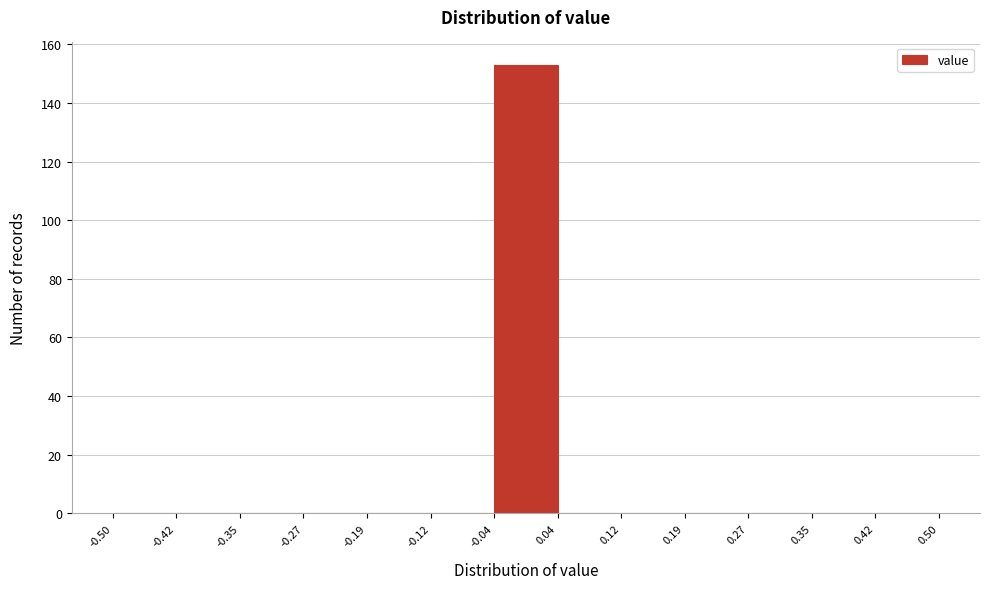

Reading left to right, transcribe this chart: for each bar, give the range it covers on the x-axis and its height. The values are not printed on the chart, so give them approximately, as read against the axis.

-0.50 to -0.42: 0
-0.42 to -0.35: 0
-0.35 to -0.27: 0
-0.27 to -0.19: 0
-0.19 to -0.12: 0
-0.12 to -0.04: 0
-0.04 to 0.04: 154
0.04 to 0.12: 0
0.12 to 0.19: 0
0.19 to 0.27: 0
0.27 to 0.35: 0
0.35 to 0.42: 0
0.42 to 0.50: 0